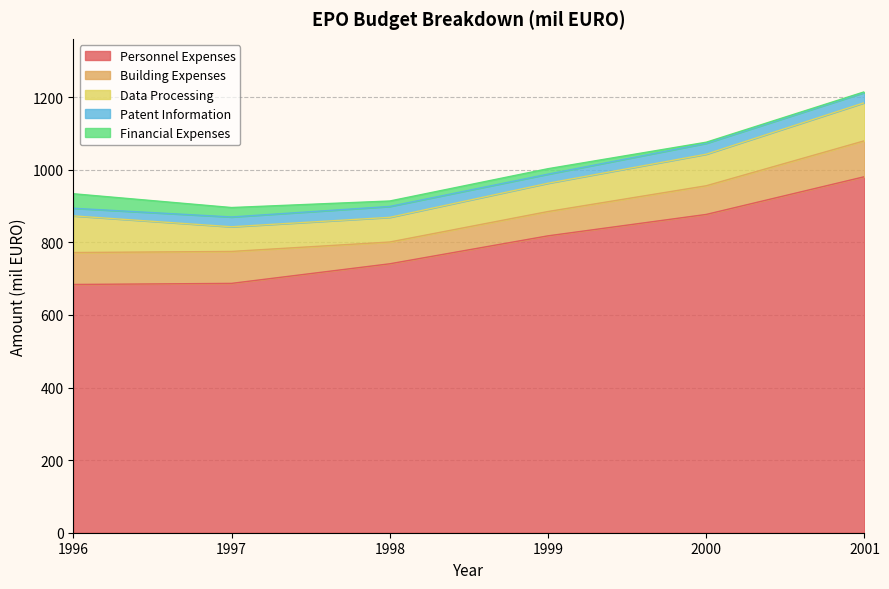

Reading left to right, what are all the values shown in this chart?

Personnel Expenses: 684	687	741	818	877	981
Building Expenses: 88	88	60	67	79	99
Data Processing: 101	68	68	78	87	105
Patent Information: 21	27	30	25	30	28
Financial Expenses: 40	26	15	15	3	2